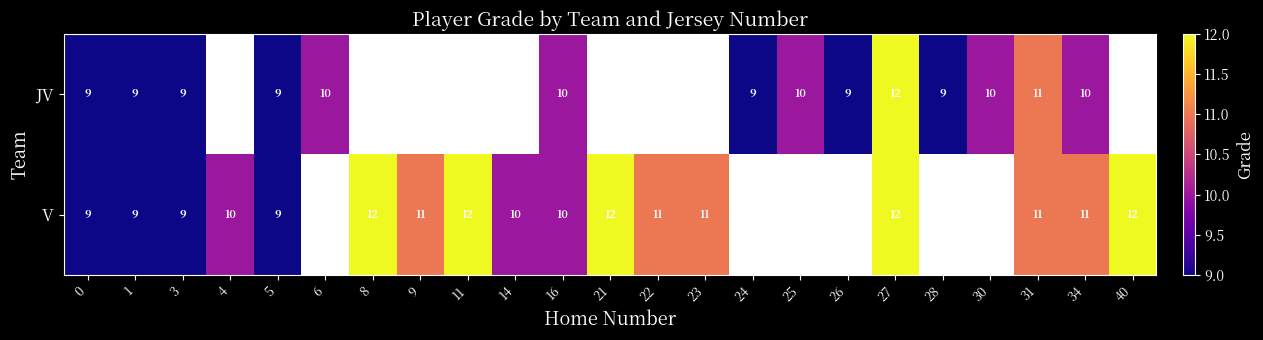

Is it true that JV equals 17.2 at 34?

False